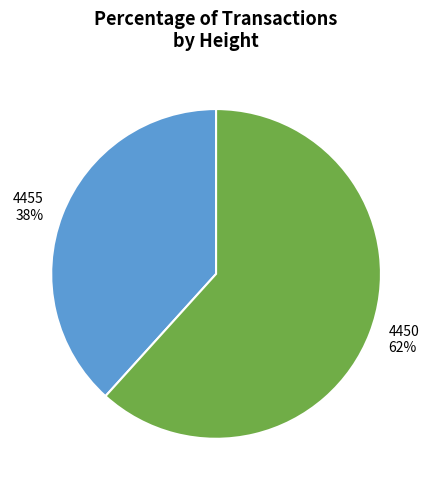

Is there a majority slice in this chart?

Yes